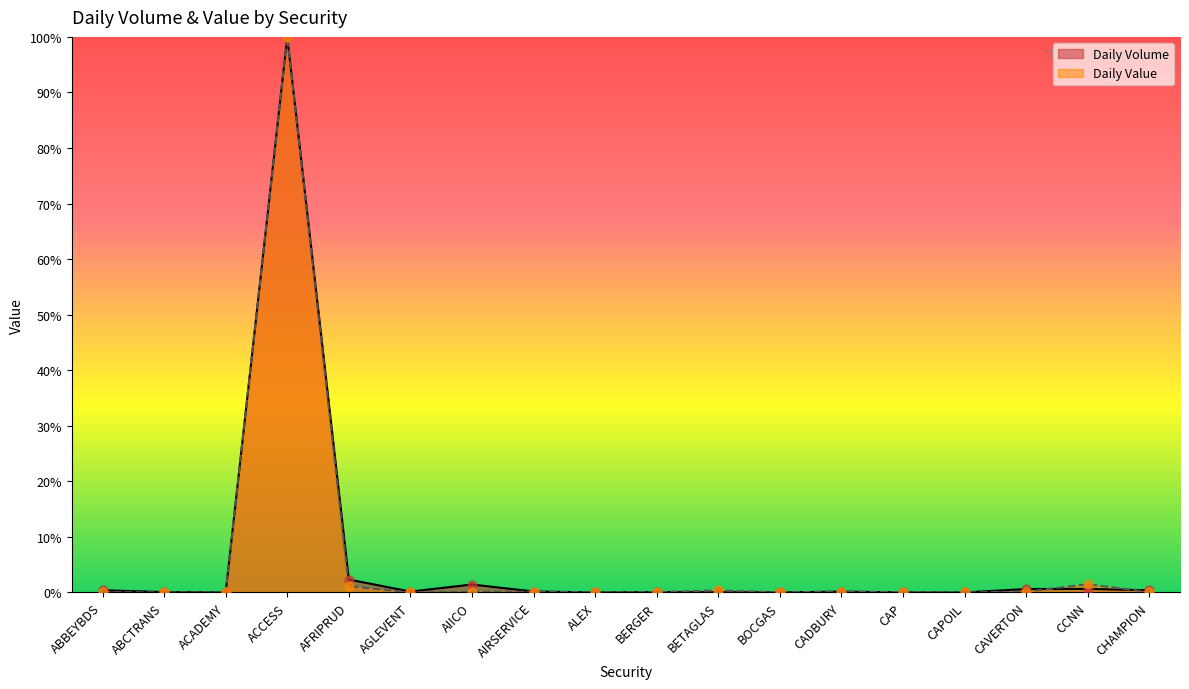

At how many categories does at least one series exceed 12?

1